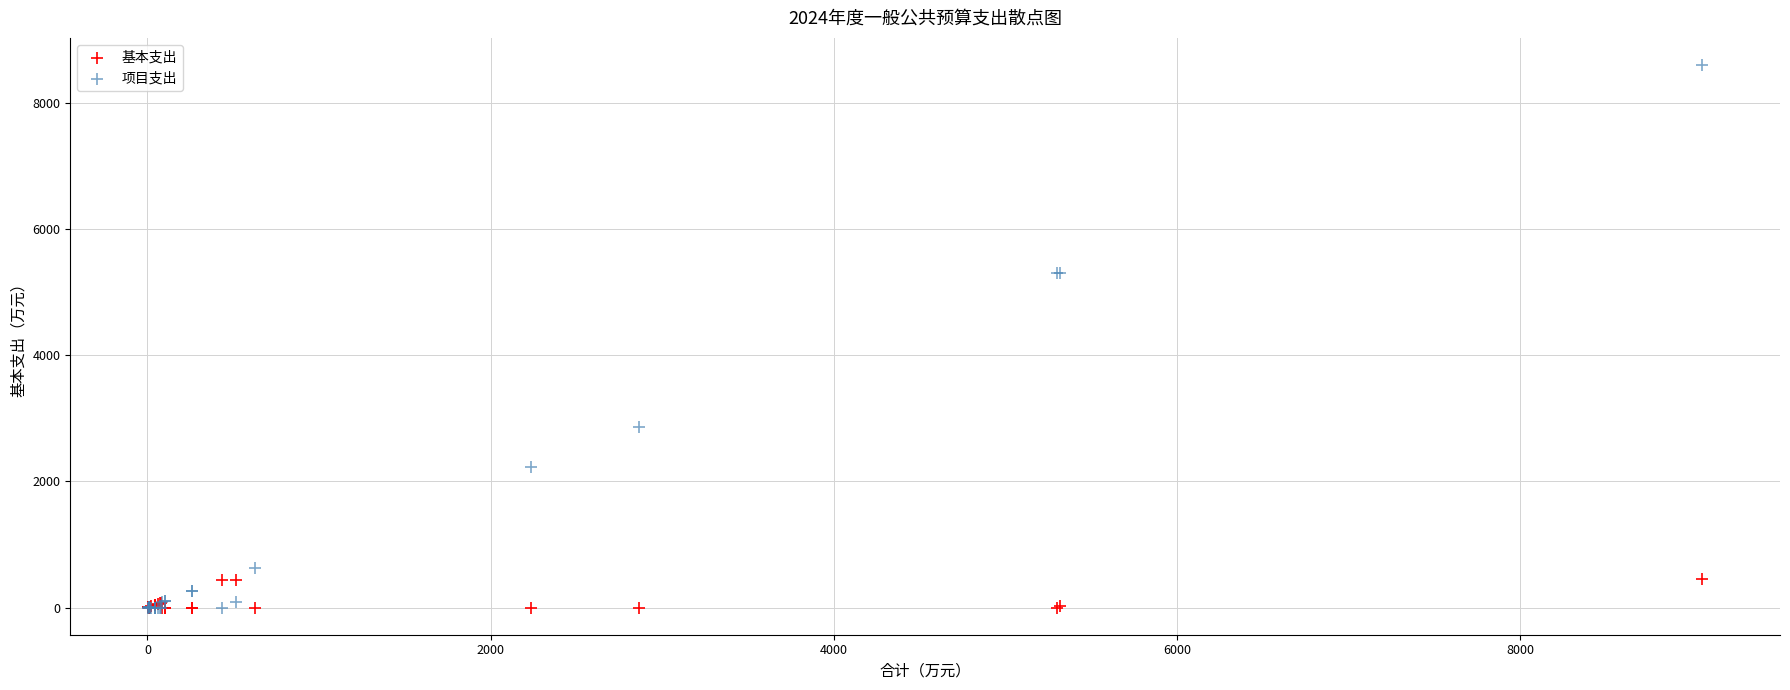

What are all the series names shown in the legend?

基本支出, 项目支出